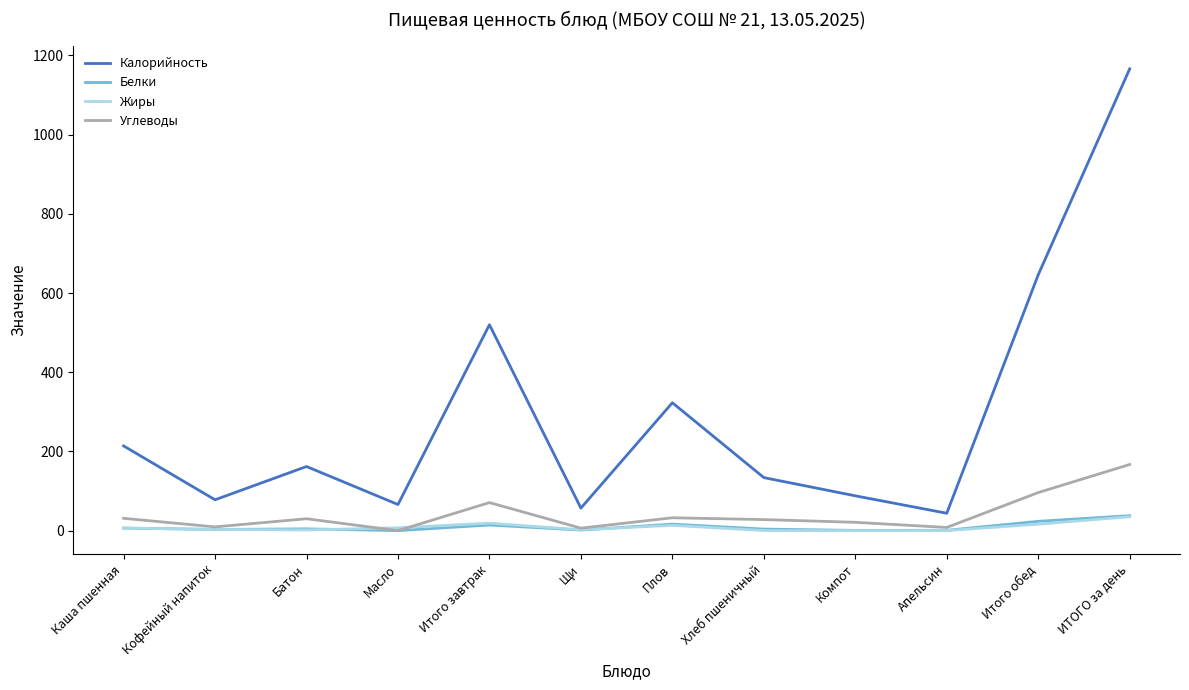

Is the value of Жиры at Апельсин greater than the value of Углеводы at Батон?

No